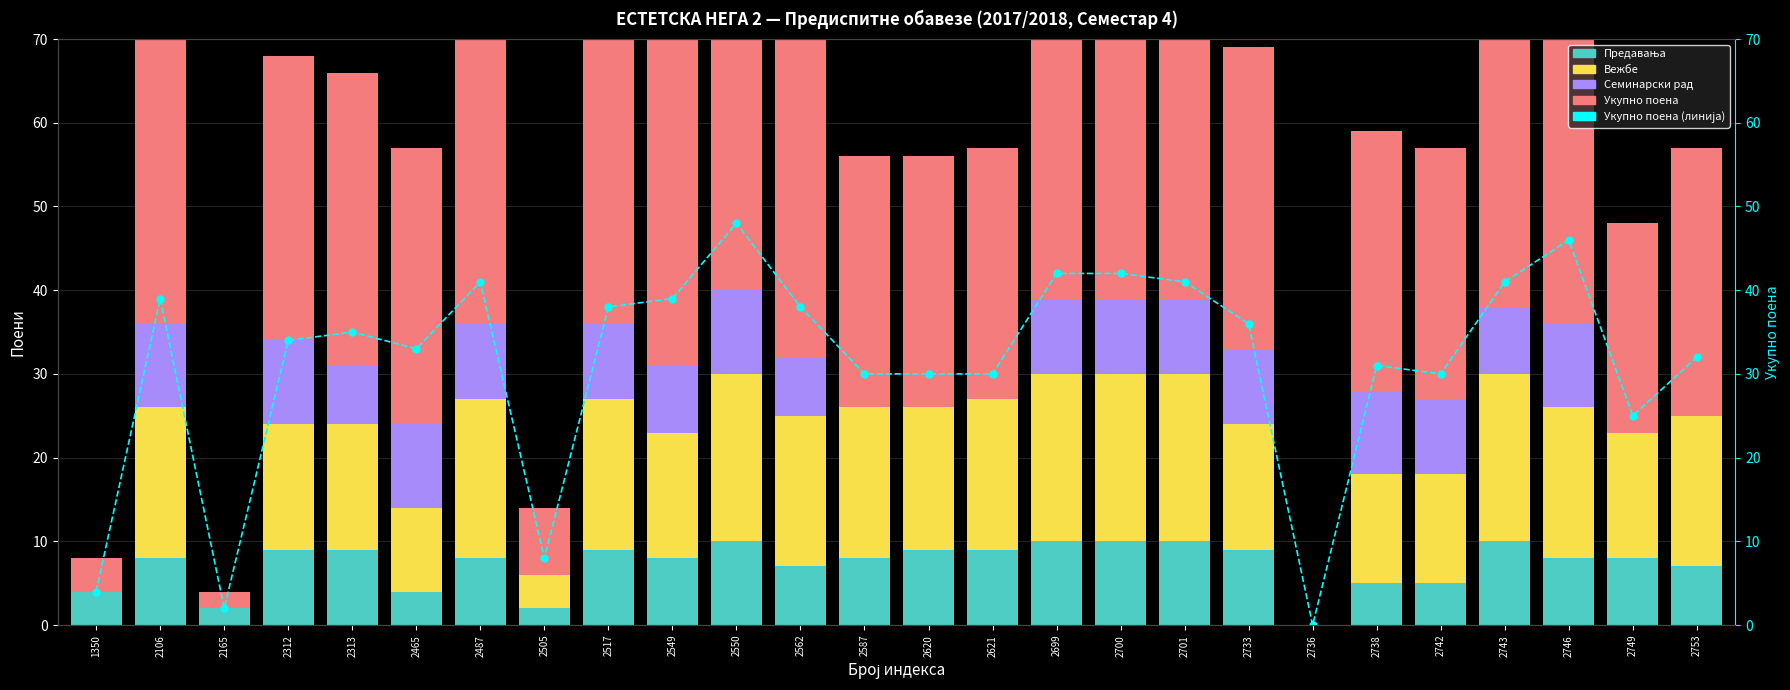

The value of Предавања at 2313 is 14. True or false?

False